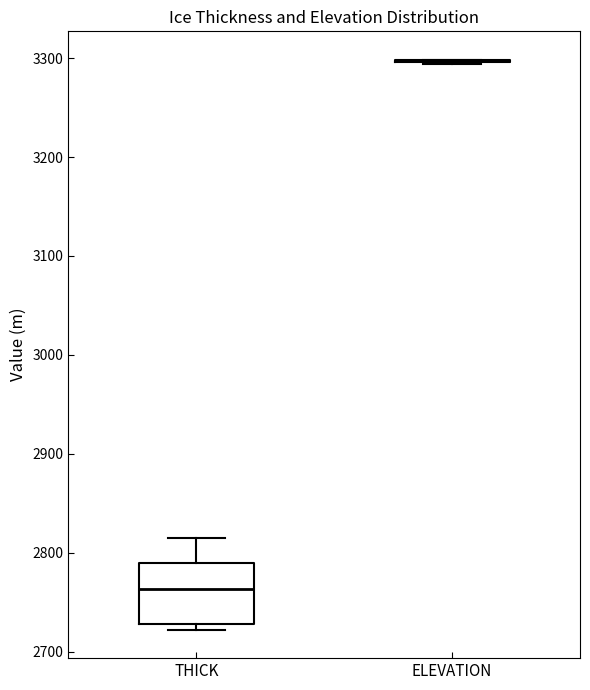

Reading left to right, read every box against the y-axis: the position of its median line, the range the box covers, and the ends of its whiskers. The values are not printed on the chart, so give them approximately, as read against the axis.

THICK: median 2760, box 2730 to 2790, whiskers 2720 to 2820
ELEVATION: box collapsed to a line at 3300, whiskers 3290 to 3300